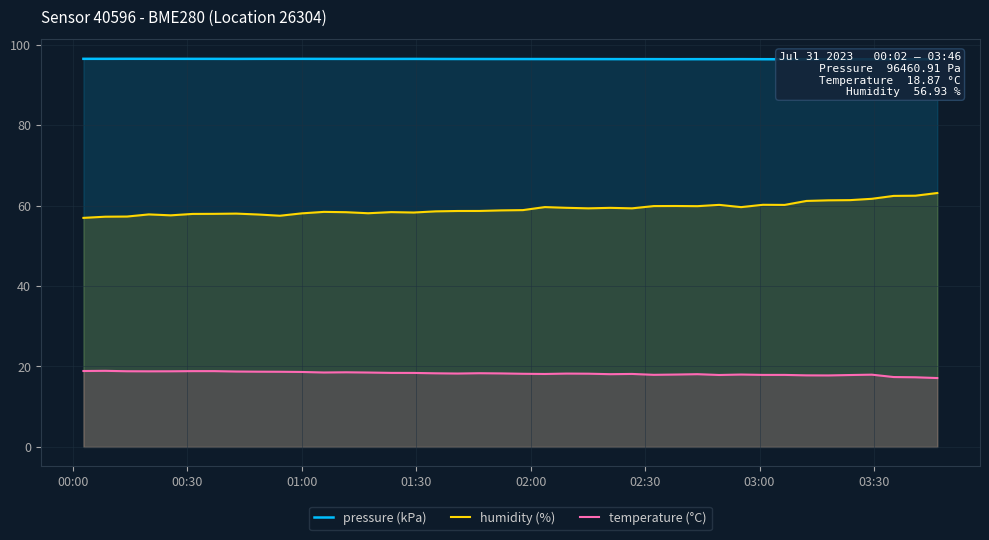

How many series are shown in this chart?

3